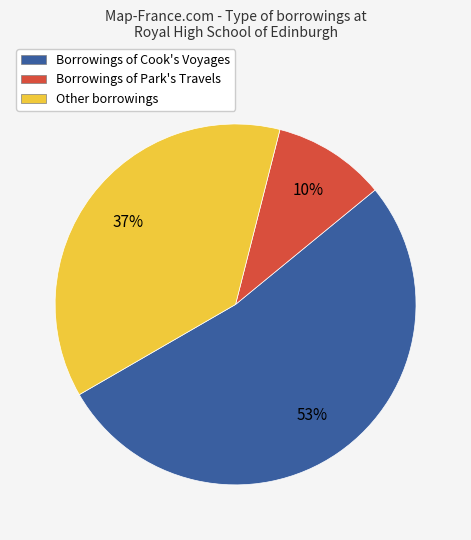

What is the smallest slice in the pie chart?

Borrowings of Park's Travels